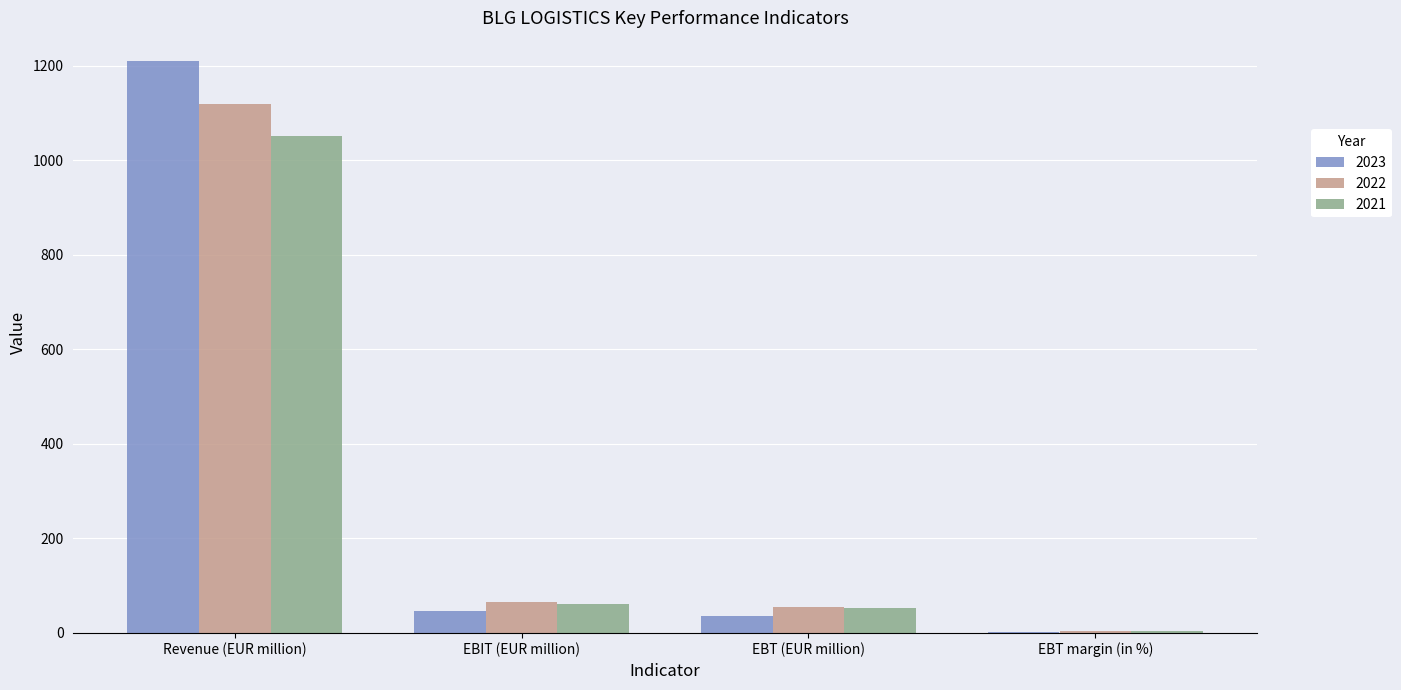

What is the total value across all series at Revenue (EUR million)?

3379.4